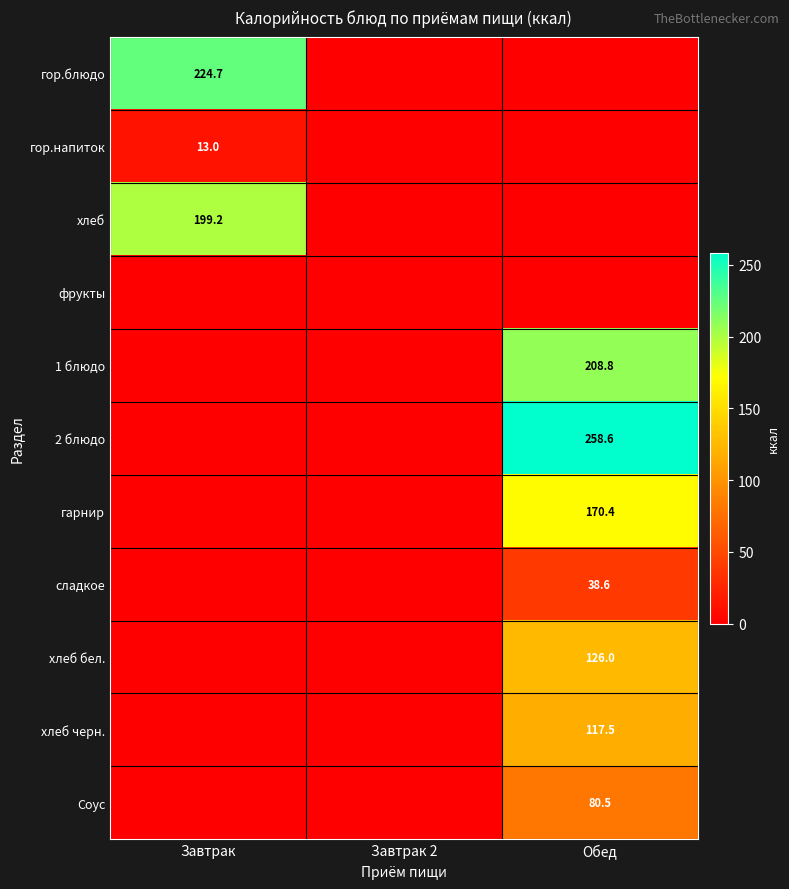

Is it true that сладкое equals 38.6 at Обед?

True